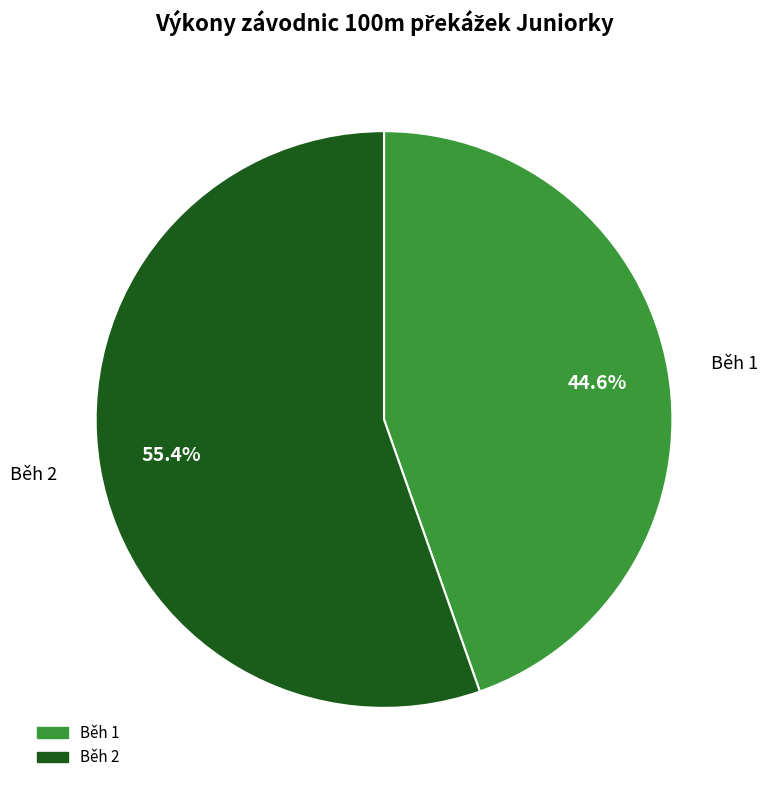

Does any single category account for the majority?

Yes